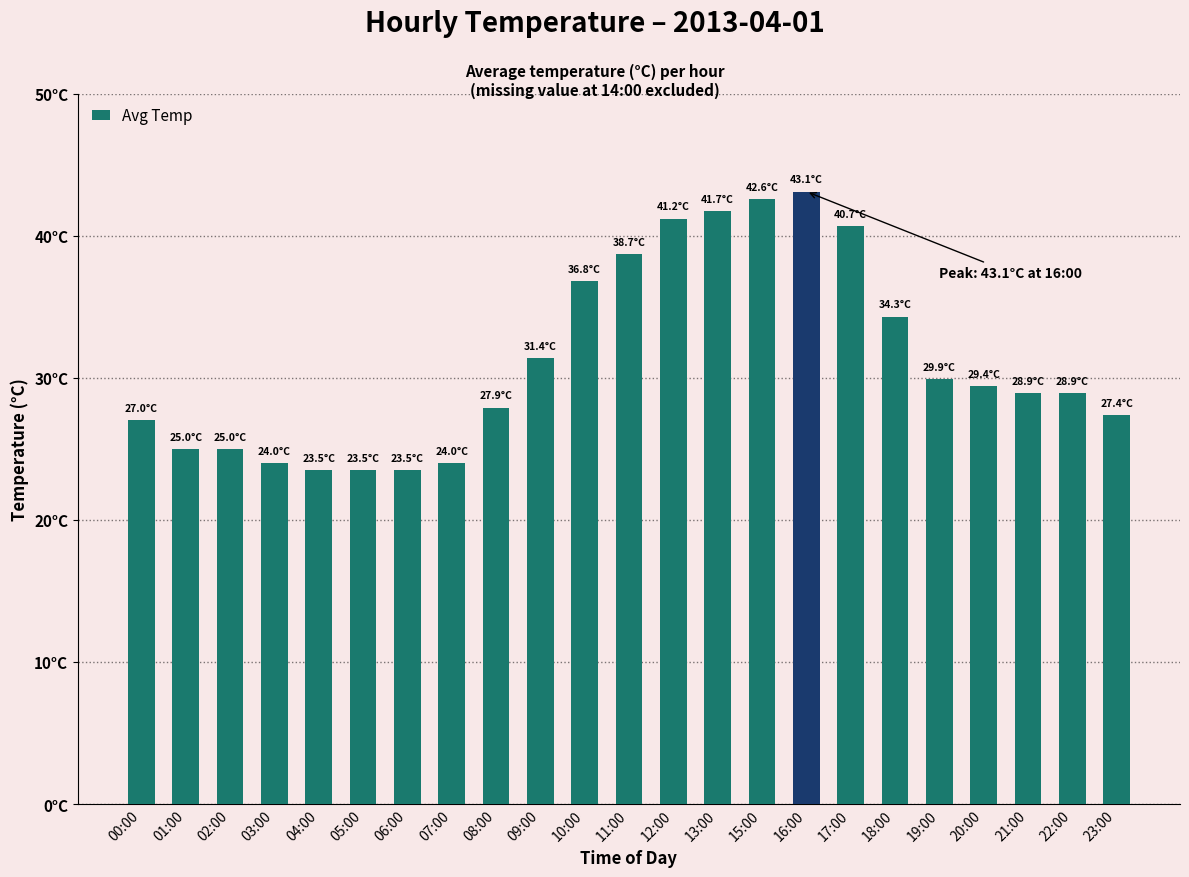

True or false: the data shows 42.6 at 15:00.

True